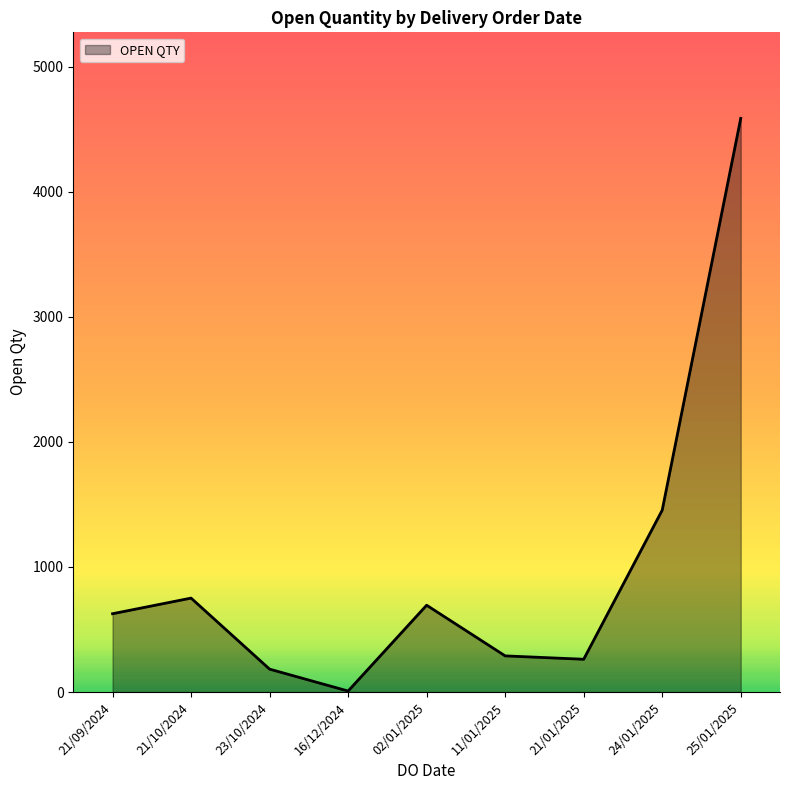

Reading left to right, what are all the values shown in this chart?

626	751	183	8	694	289	262	1454	4586